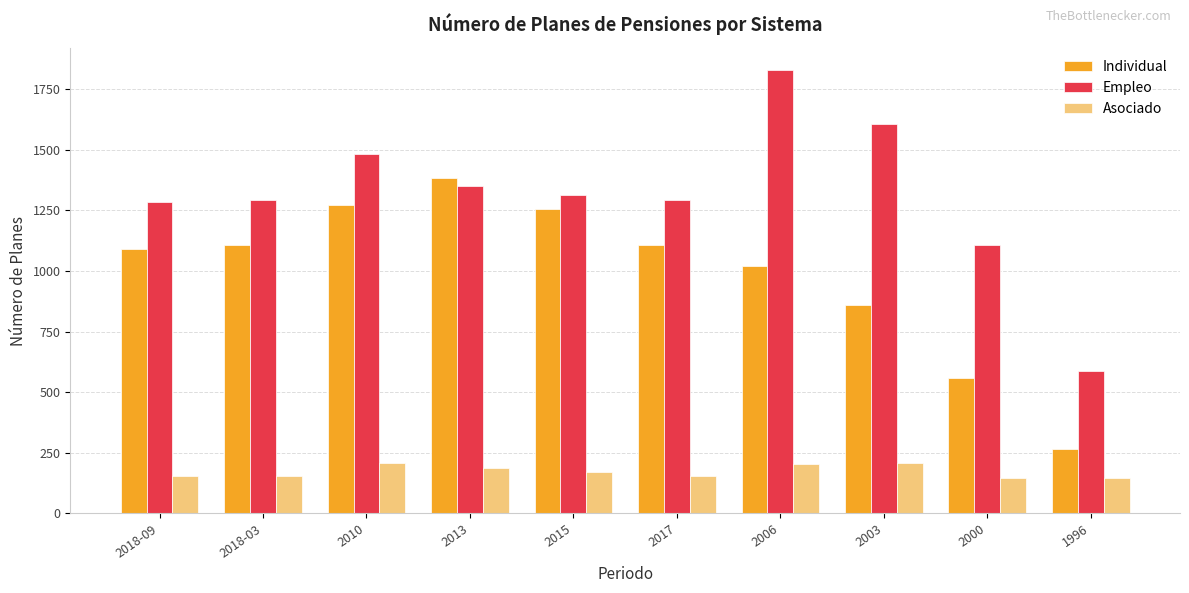

Rank the series by their maximum value, from lowest to highest.

Asociado, Individual, Empleo